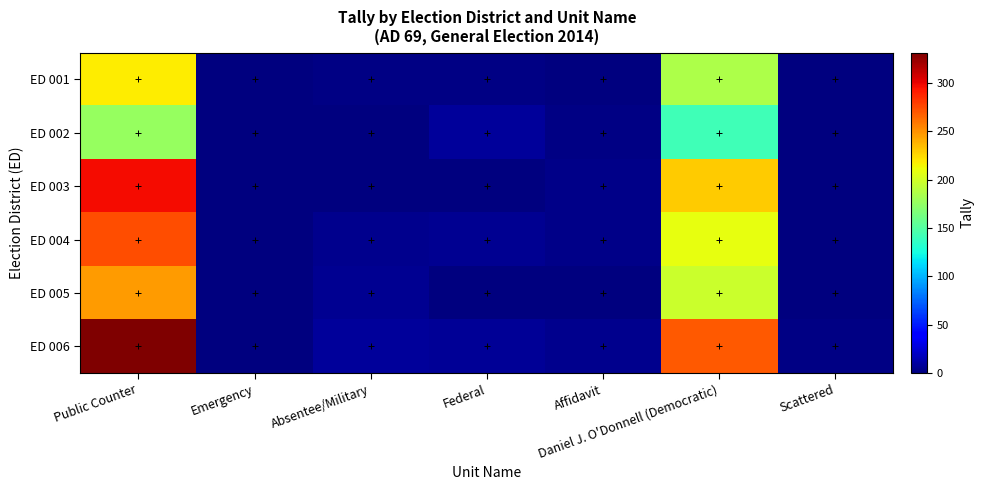

Reading right to left, transcribe all the data shown in this chart.

ED 001: Scattered=1	Daniel J. O'Donnell (Democratic)=185	Affidavit=0	Federal=2	Absentee/Military=2	Emergency=1	Public Counter=218
ED 002: Scattered=0	Daniel J. O'Donnell (Democratic)=141	Affidavit=2	Federal=9	Absentee/Military=1	Emergency=0	Public Counter=176
ED 003: Scattered=1	Daniel J. O'Donnell (Democratic)=230	Affidavit=3	Federal=1	Absentee/Military=0	Emergency=0	Public Counter=297
ED 004: Scattered=1	Daniel J. O'Donnell (Democratic)=209	Affidavit=3	Federal=6	Absentee/Military=5	Emergency=0	Public Counter=273
ED 005: Scattered=0	Daniel J. O'Donnell (Democratic)=197	Affidavit=1	Federal=1	Absentee/Military=6	Emergency=0	Public Counter=246
ED 006: Scattered=2	Daniel J. O'Donnell (Democratic)=270	Affidavit=4	Federal=7	Absentee/Military=9	Emergency=0	Public Counter=331